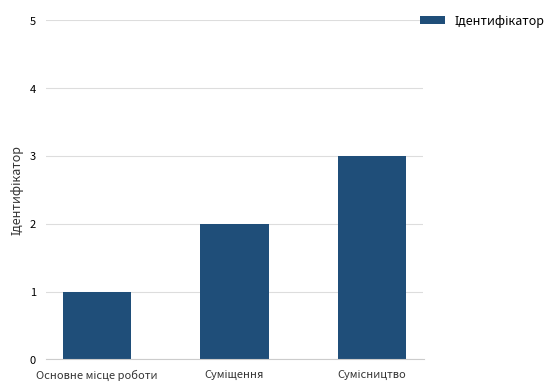

What is the sum of all values?

6